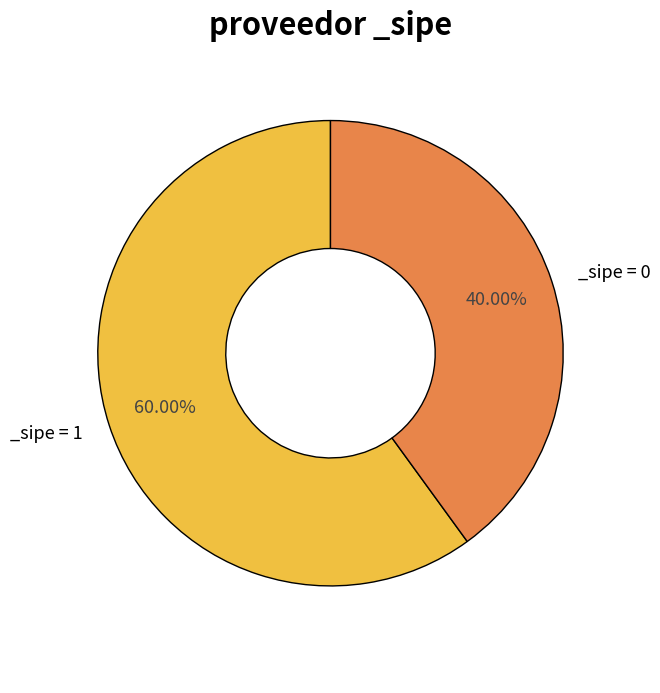

Does any single category account for the majority?

Yes